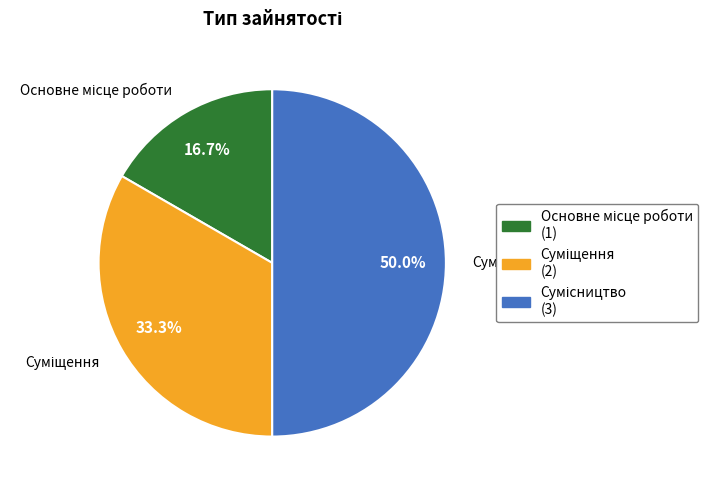

What percentage is NOT represented by Суміщення?

66.7%